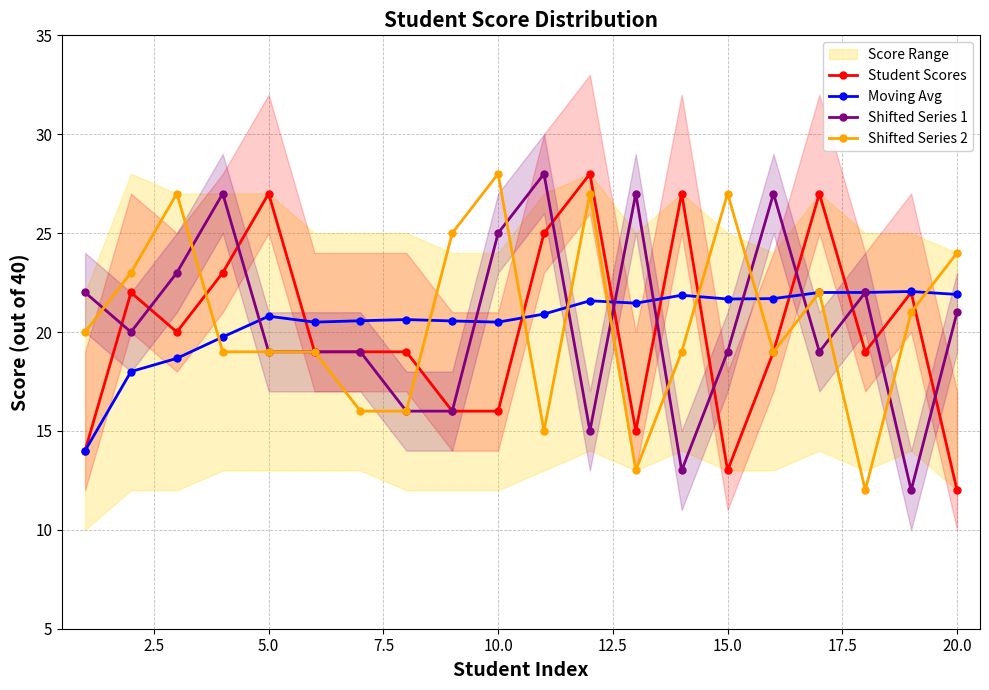

What is the difference between the maximum and minimum values in the Moving Avg series?

8.1